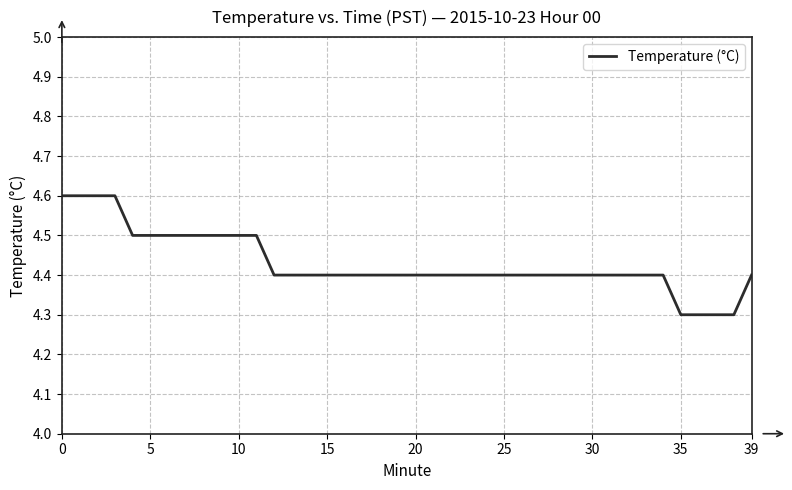

What is the smallest value displayed?

4.3